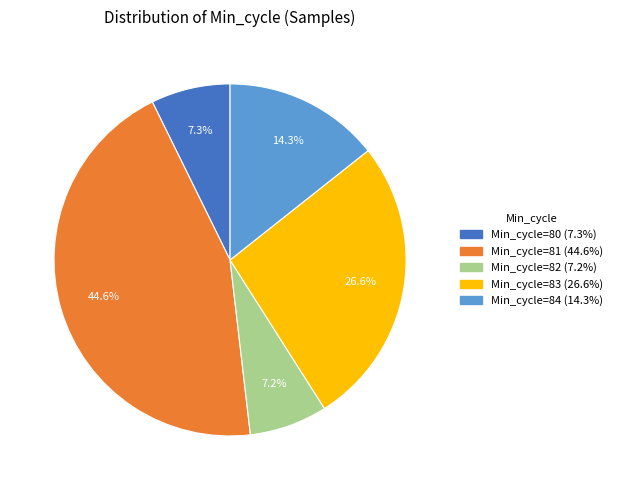

Is there any slice that represents more than half of the pie?

No